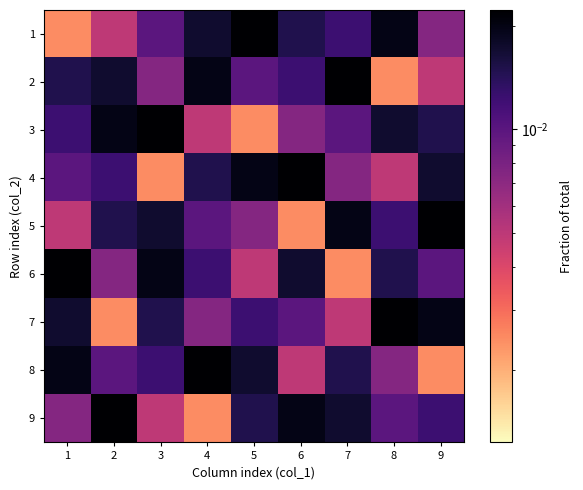

How many distinct data groups are displayed?

9